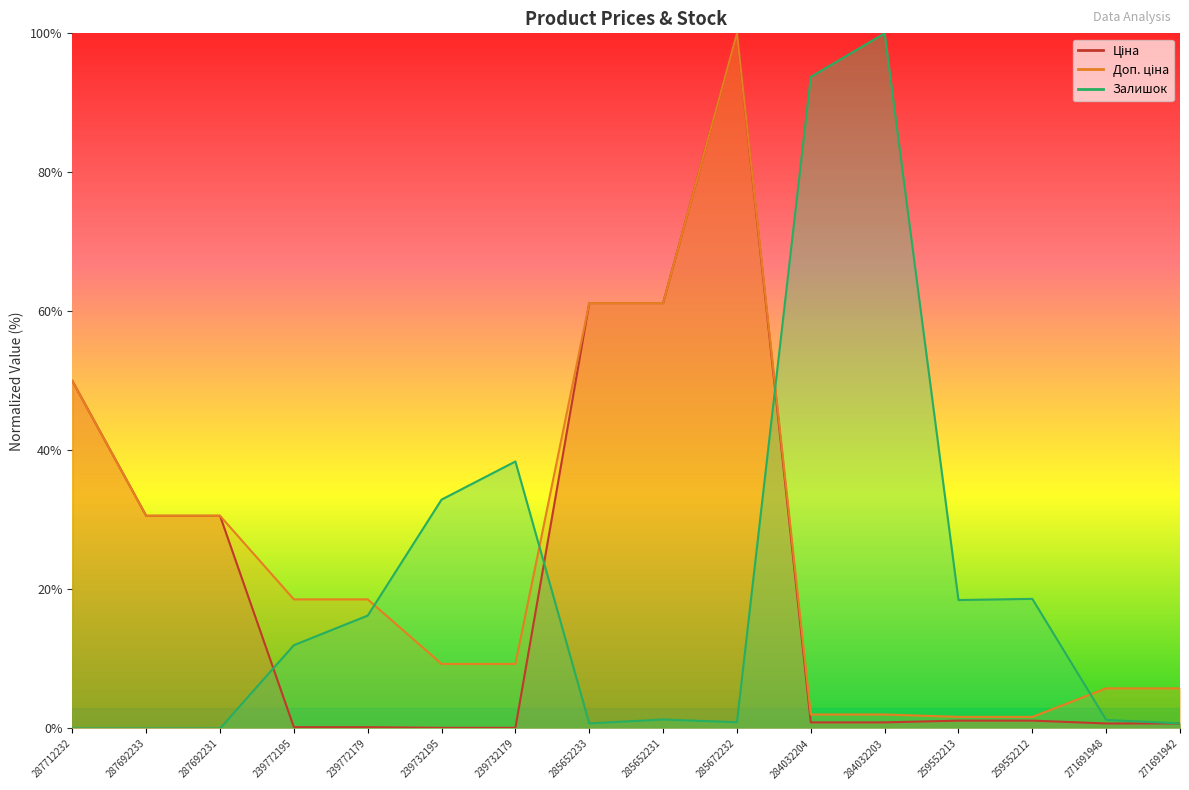

What is the difference between the maximum and minimum values in the Залишок series?

100.0